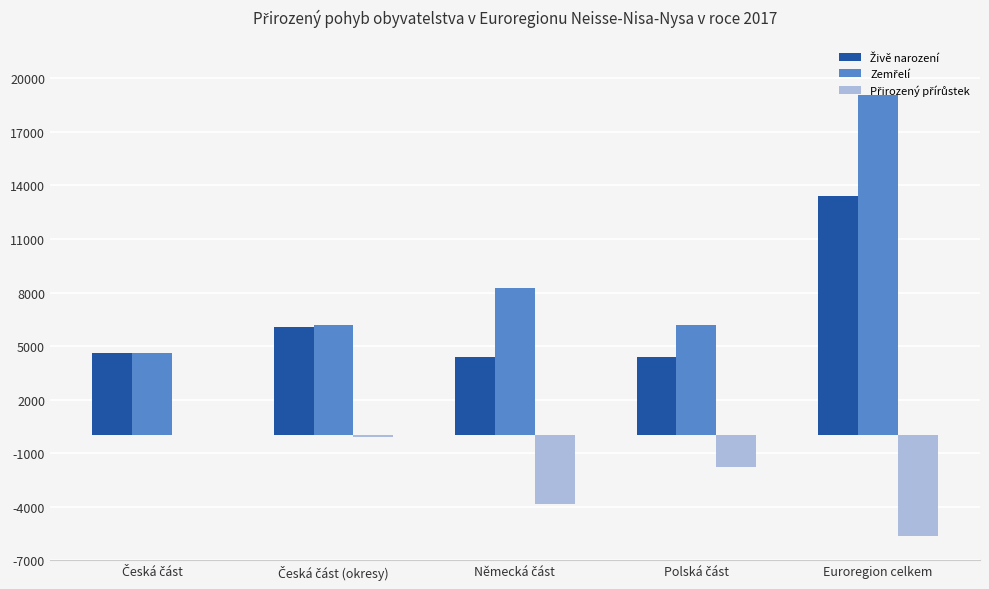

At which category is the sum across all series the highest?

Euroregion celkem